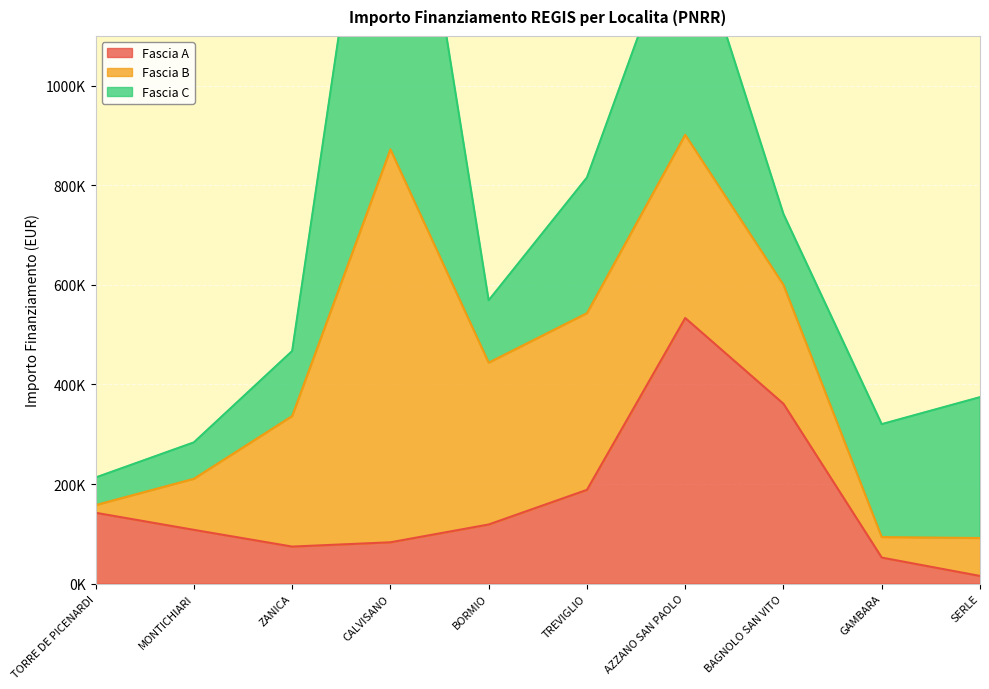

What is the total value across all series at BAGNOLO SAN VITO?

742431.2